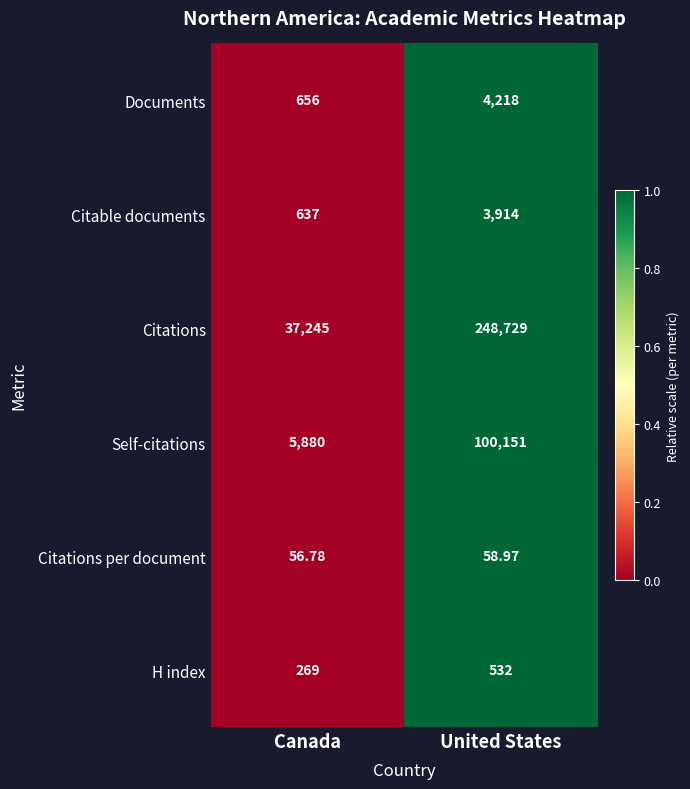

Rank the series by their maximum value, from lowest to highest.

Citations per document, H index, Citable documents, Documents, Self-citations, Citations